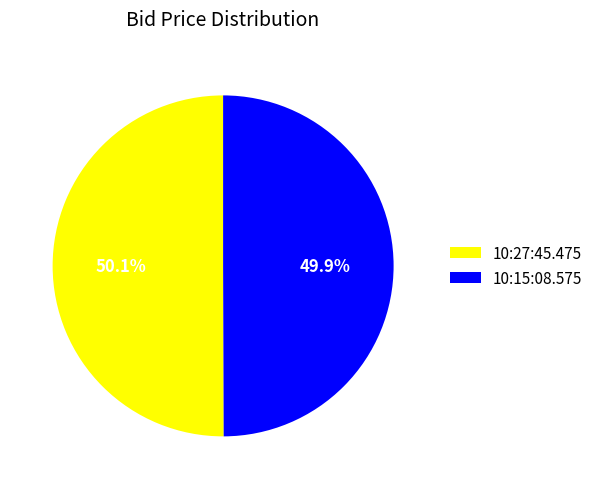

How many slices are in this pie chart?

2